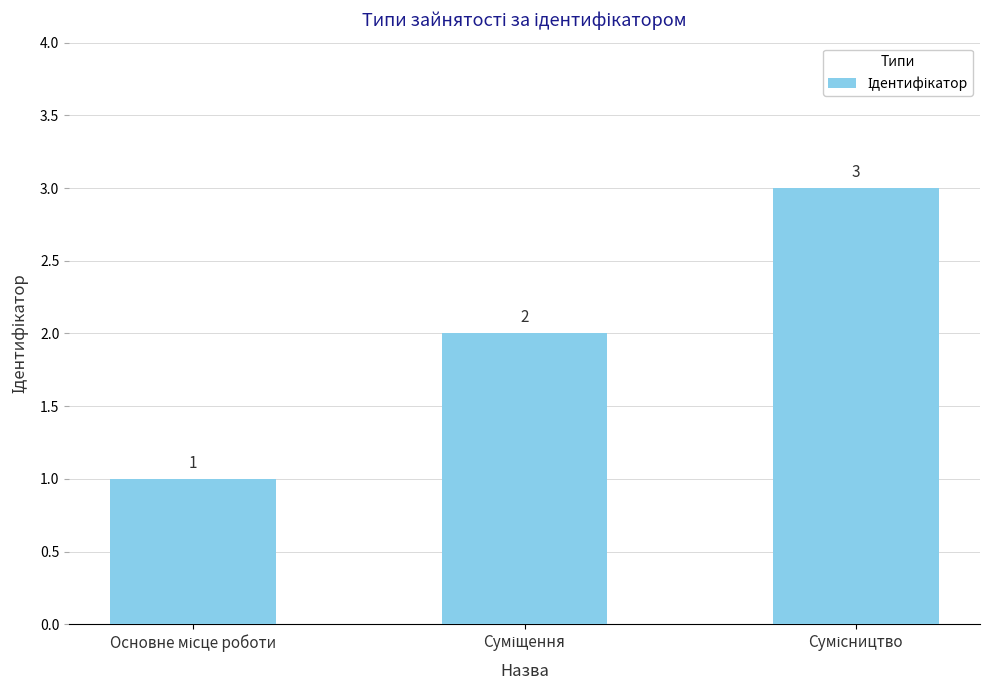

What is the value of the 2nd bar from the left?

2